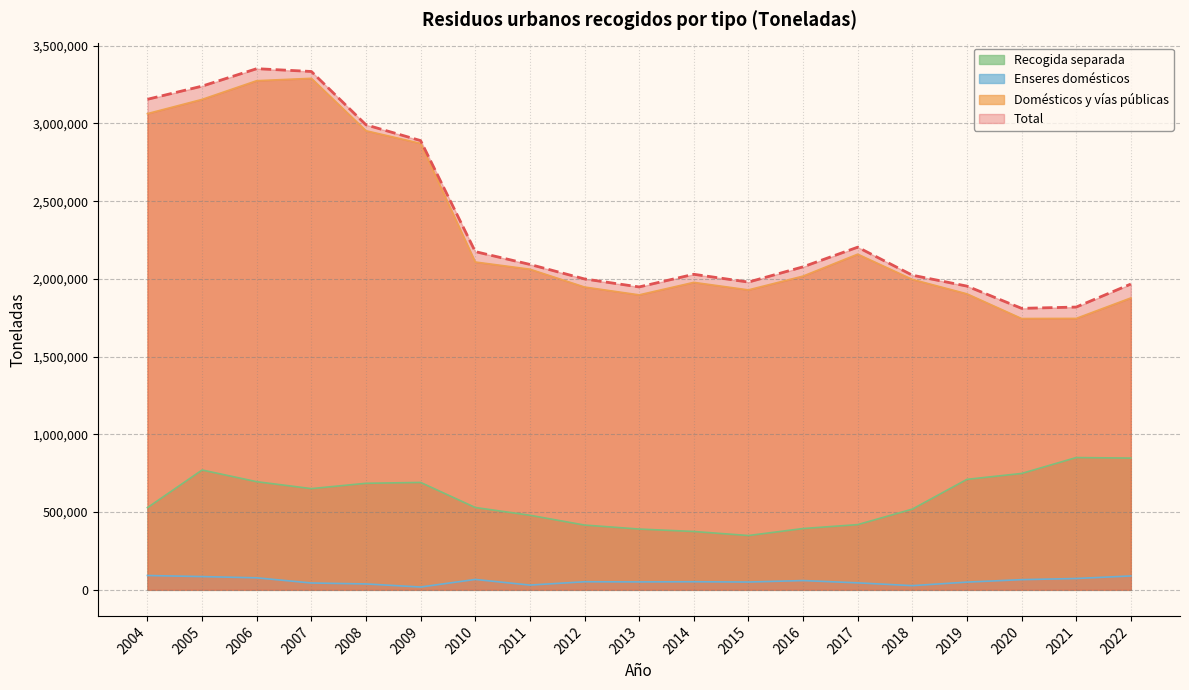

Is the value of Domésticos y vías públicas at 2019 greater than the value of Total at 2014?

No